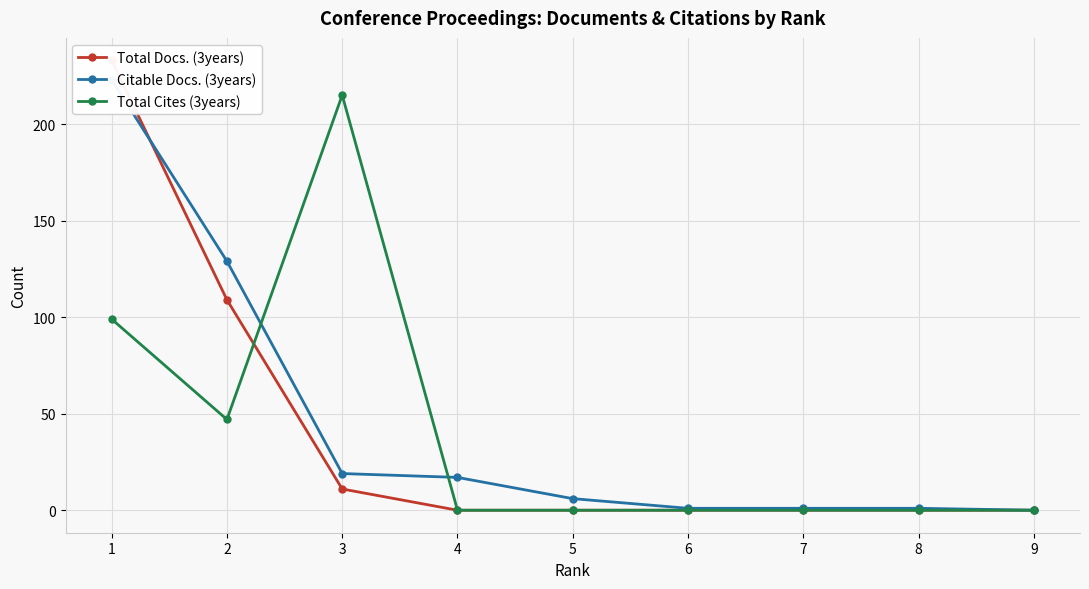

At which category is the sum across all series the highest?

1